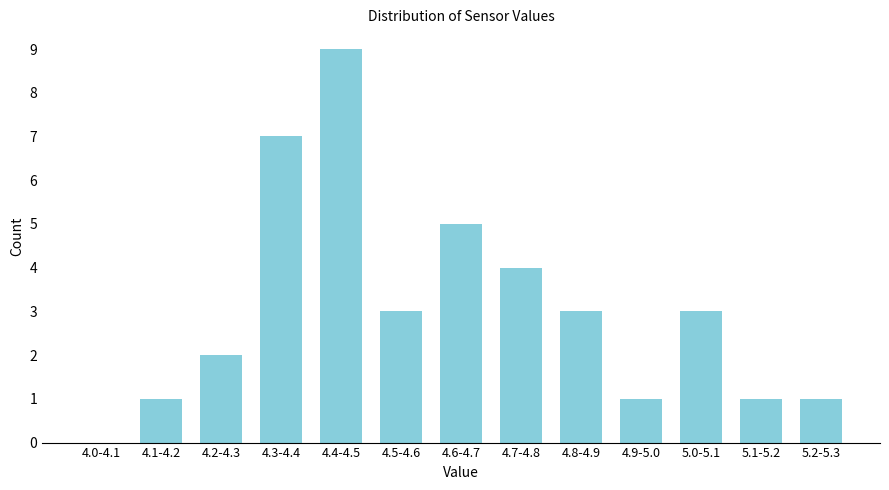

Reading left to right, extract all data points from this chart.

4.0-4.1=0	4.1-4.2=1	4.2-4.3=2	4.3-4.4=7	4.4-4.5=9	4.5-4.6=3	4.6-4.7=5	4.7-4.8=4	4.8-4.9=3	4.9-5.0=1	5.0-5.1=3	5.1-5.2=1	5.2-5.3=1